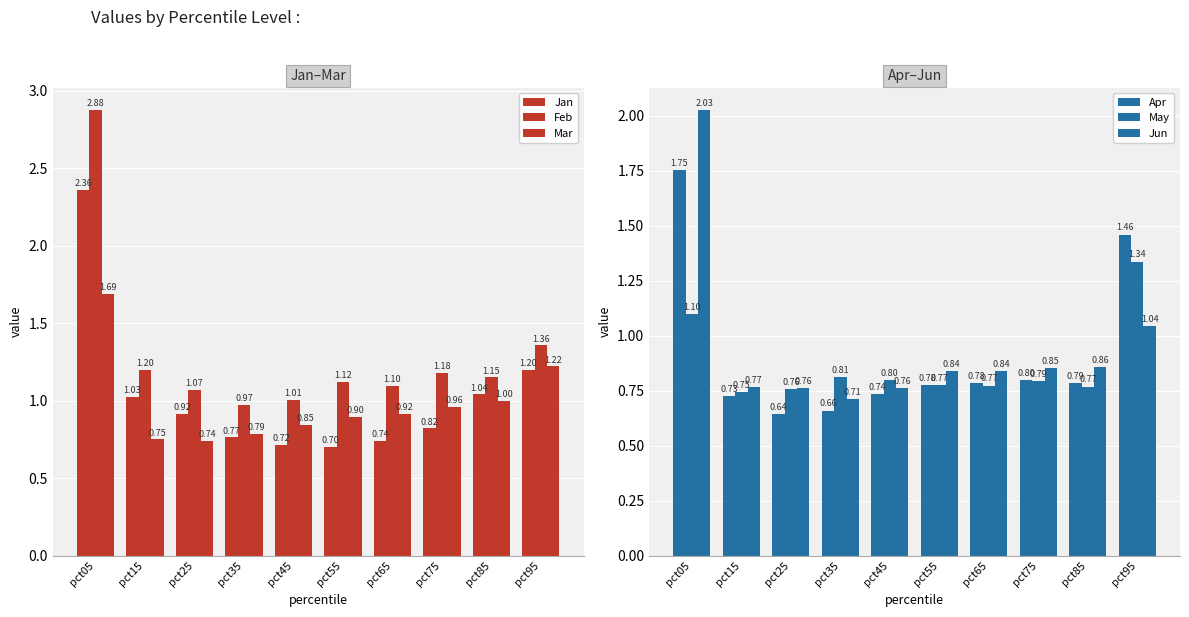

List the labels in order of Jan value, largest first.

pct05, pct95, pct85, pct15, pct25, pct75, pct35, pct65, pct45, pct55